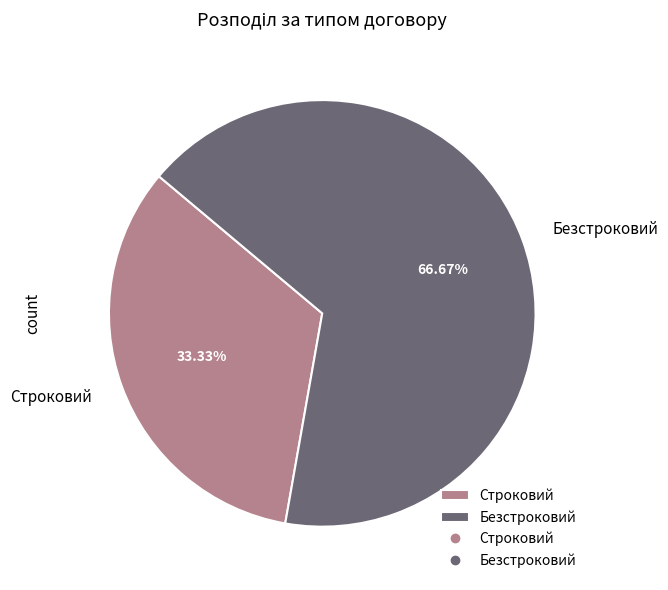

Is it true that Строковий is 46% of the pie?

False